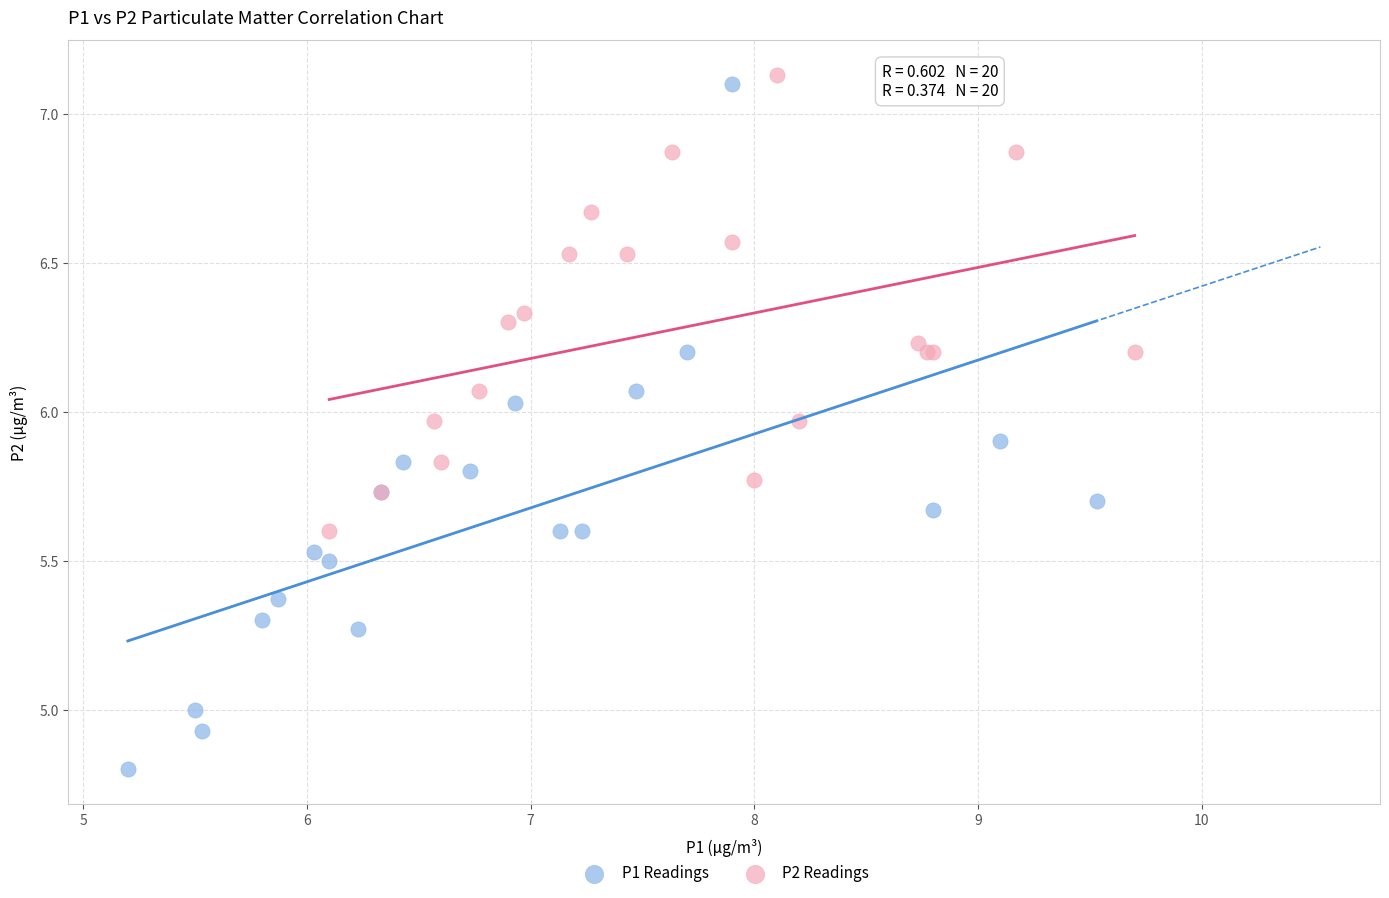

Which series reaches the minimum Y coordinate?

P1 Readings